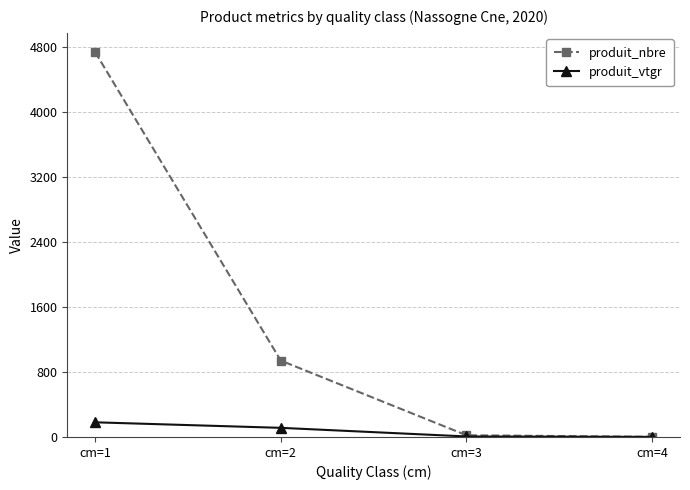

True or false: produit_nbre has more than 2 interior local peaks.

False